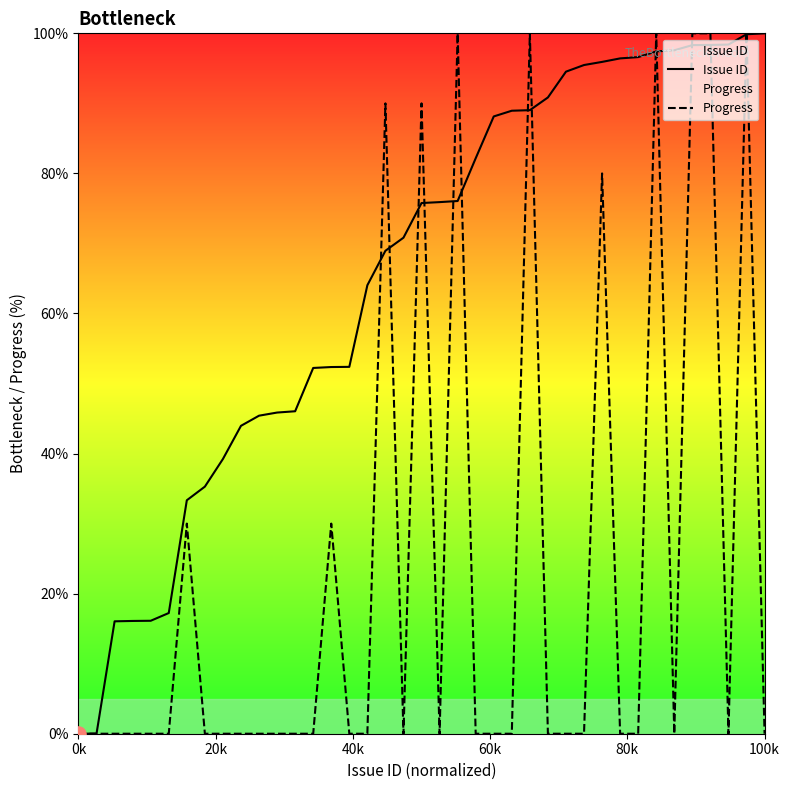

Which series has the largest total across all categories?

Issue ID